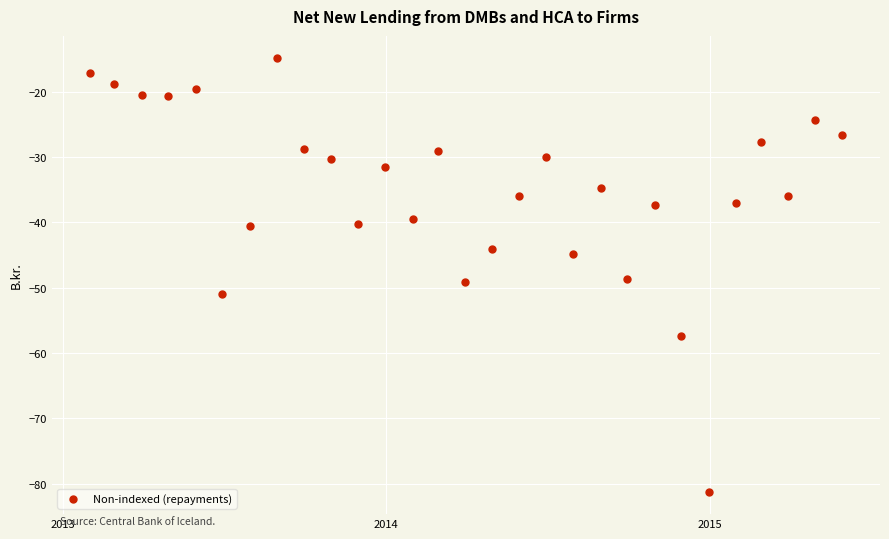

What is the range of X values (max minus min)?

850.0